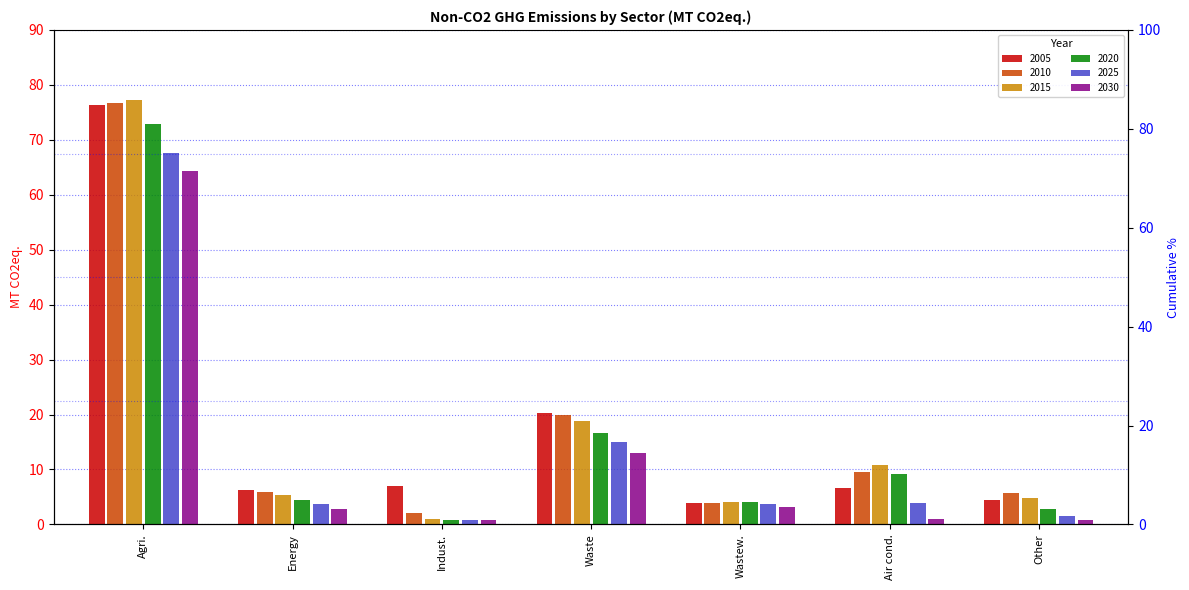

Rank the categories by 2030 value from lowest to highest.

Indust., Other, Air cond., Energy, Wastew., Waste, Agri.